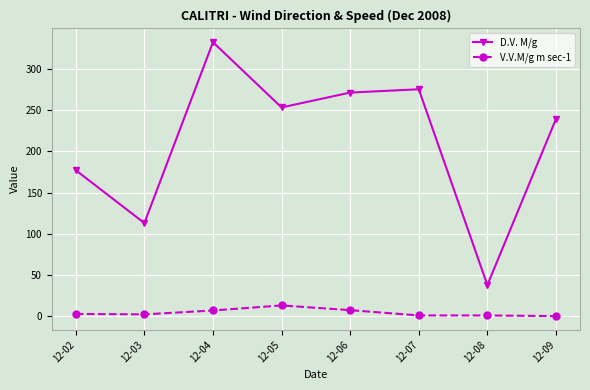

Is it true that V.V.M/g m sec-1 equals 1.2 at 12-08?

True